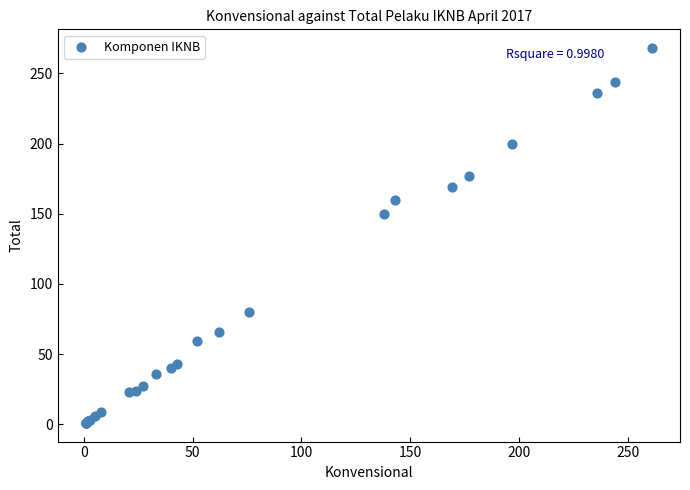

What Y value in the scatter plot is closest to 134?

150